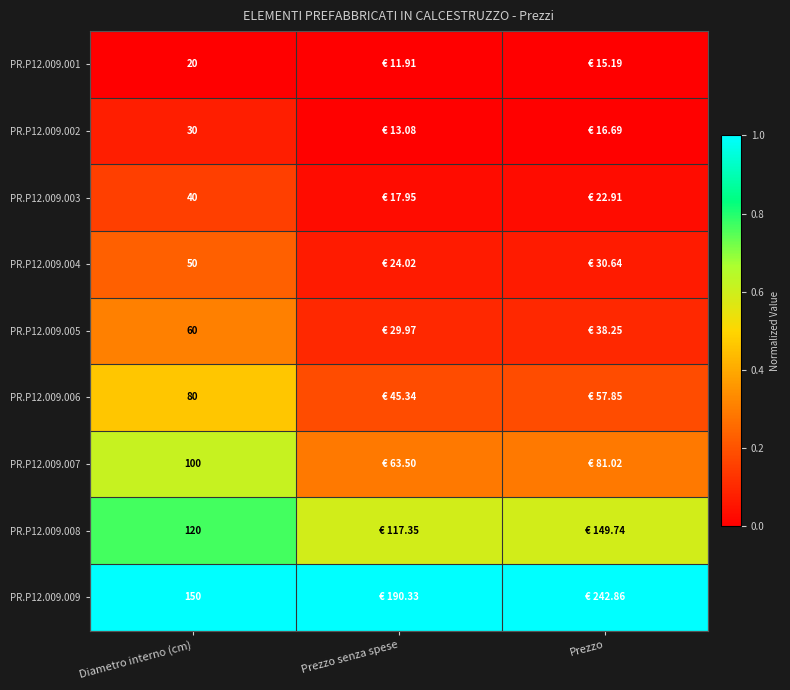

Which has a higher value, Diametro interno (cm) or Prezzo senza spese?

Diametro interno (cm)